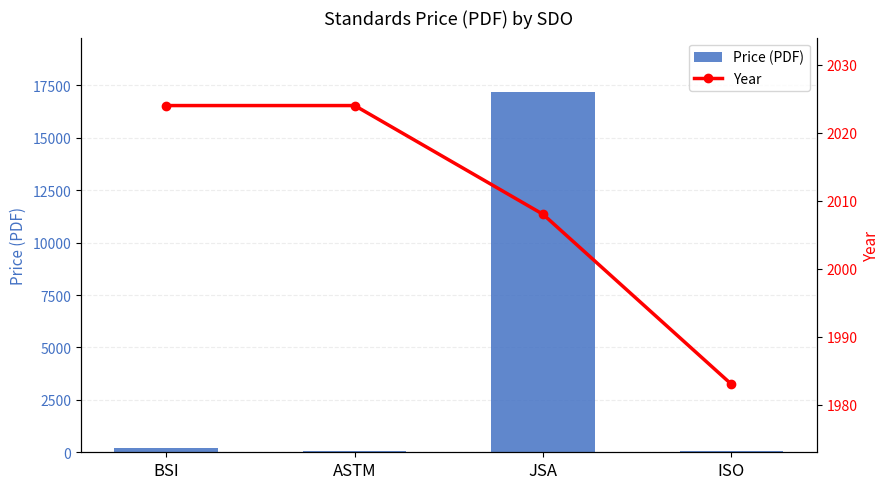

What is the difference between the highest and lowest values at ASTM?

1963